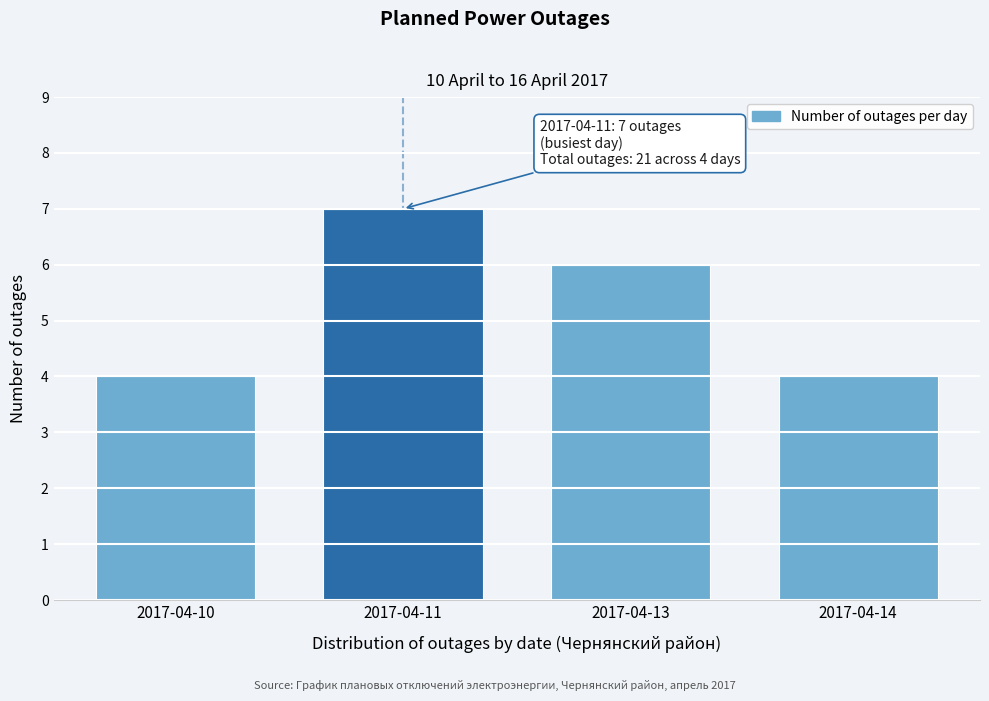

Reading left to right, extract all data points from this chart.

2017-04-10=4	2017-04-11=7	2017-04-13=6	2017-04-14=4